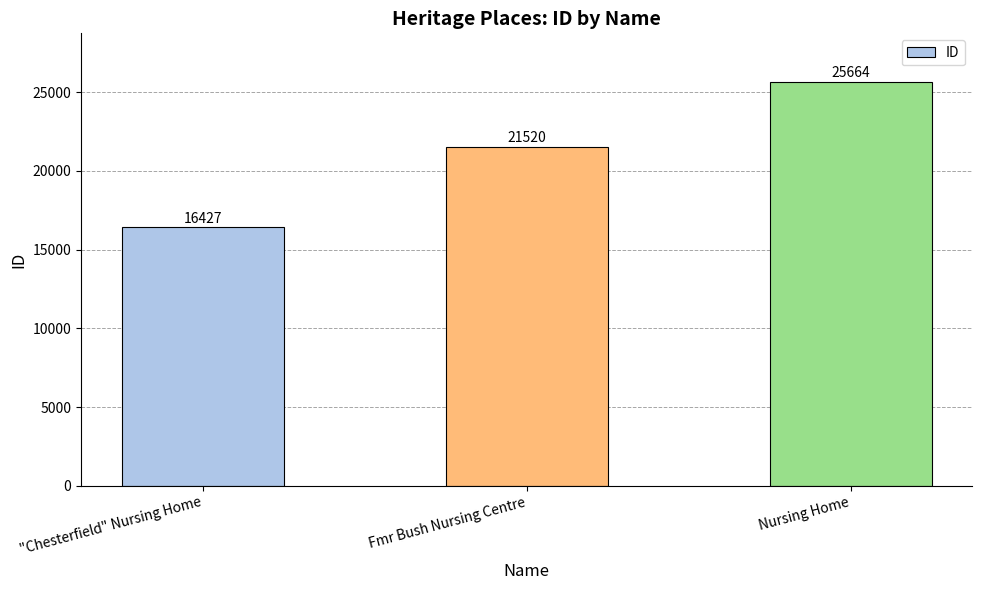

Is it true that the value at Nursing Home is 13187?

False